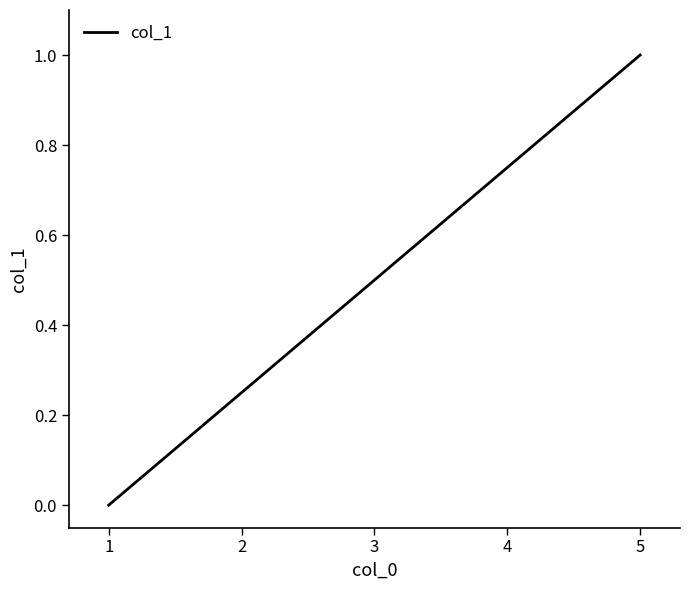

What is the approximate value at 3?

0.5